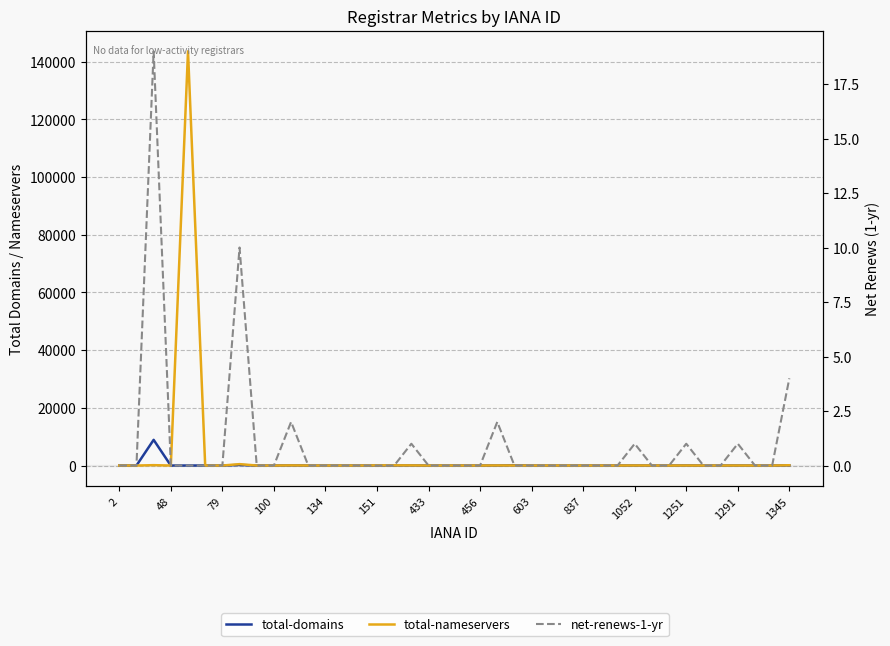

True or false: total-nameservers and net-renews-1-yr intersect in this chart.

False